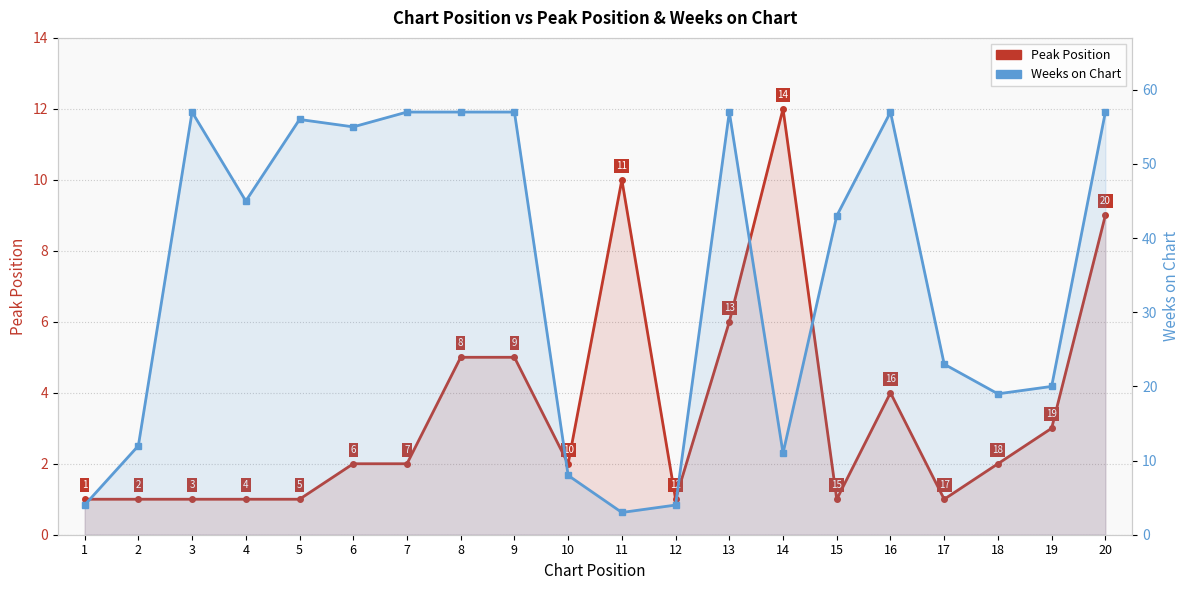

How many intersections are there between Peak Position and Weeks on Chart?

4